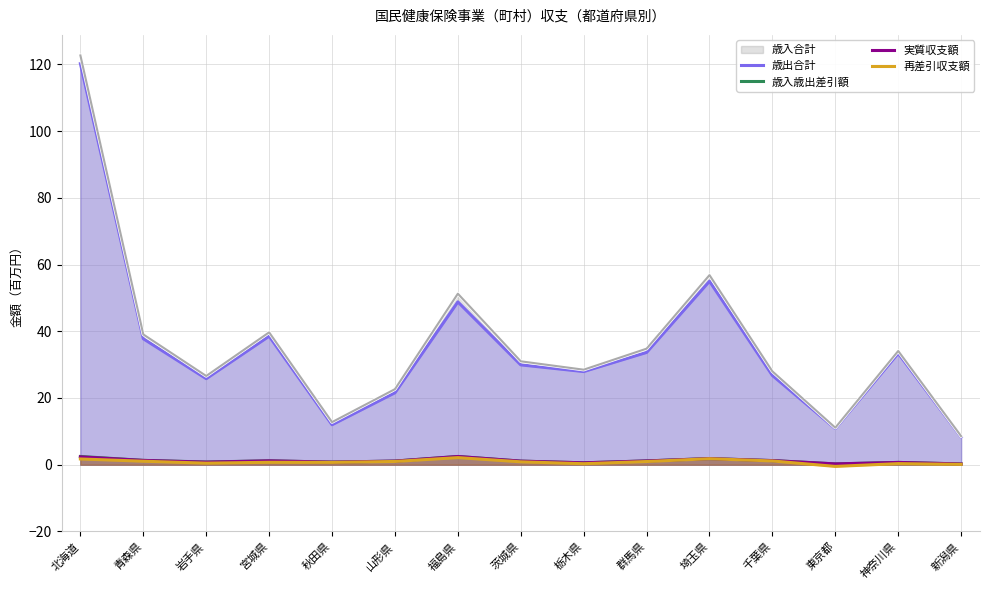

True or false: 再差引収支額 and 実質収支額 cross at least once.

False